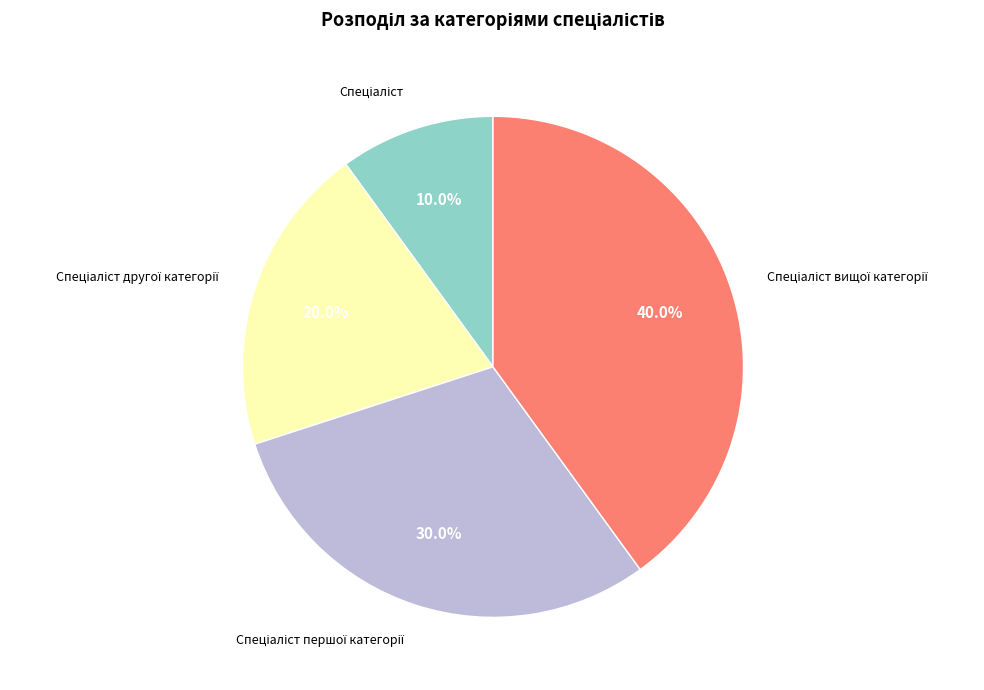

Count the number of slices in the pie.

4